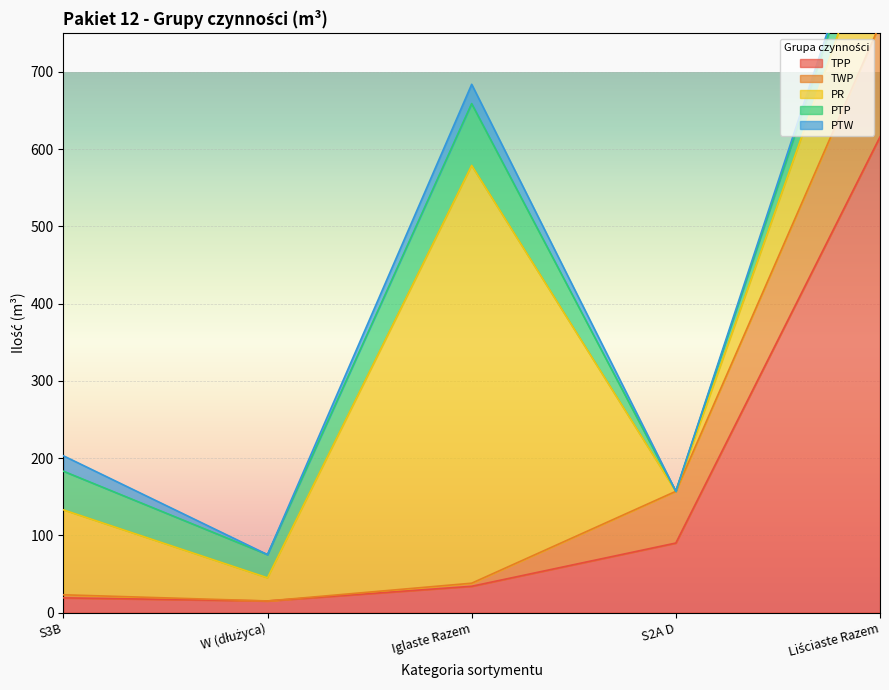

What are all the series names shown in the legend?

TPP, TWP, PR, PTP, PTW